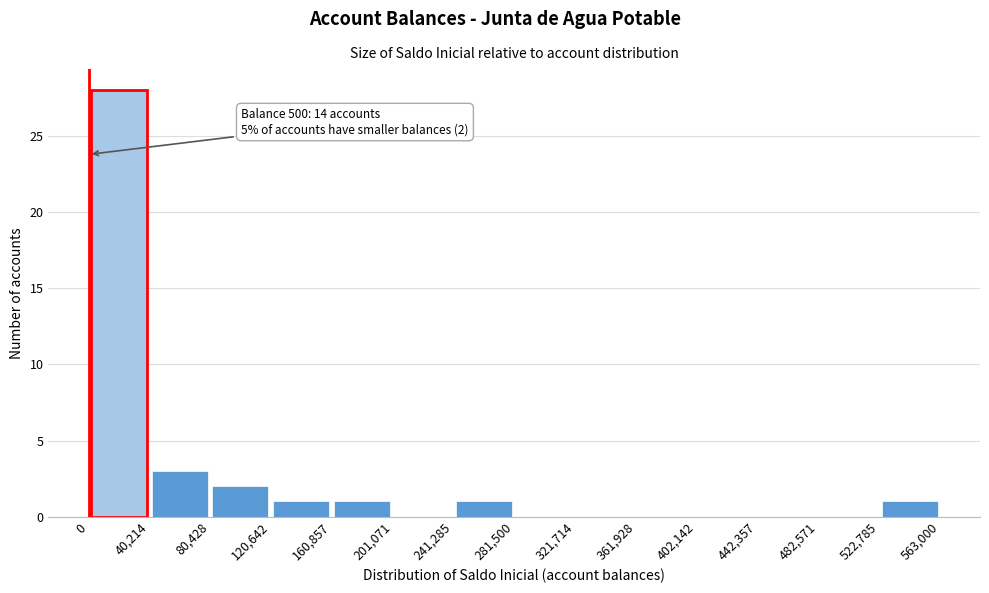

Over which range of the x-axis is the bar tallest?

0 to 40,214